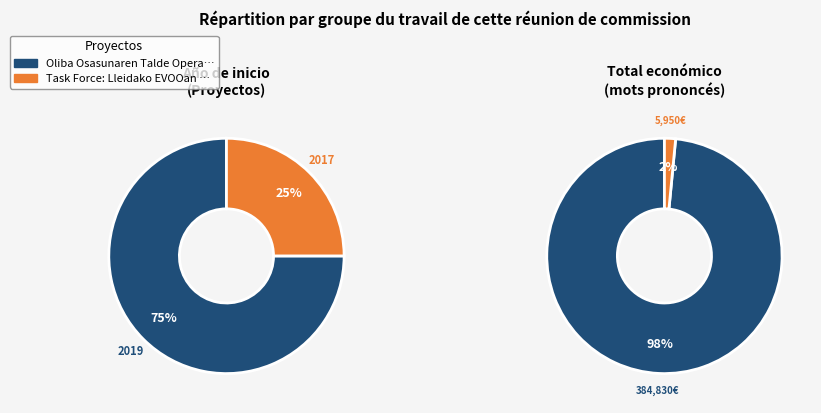

Which slice represents more than half of the pie?

Oliba Osasunaren Talde Operatiboa